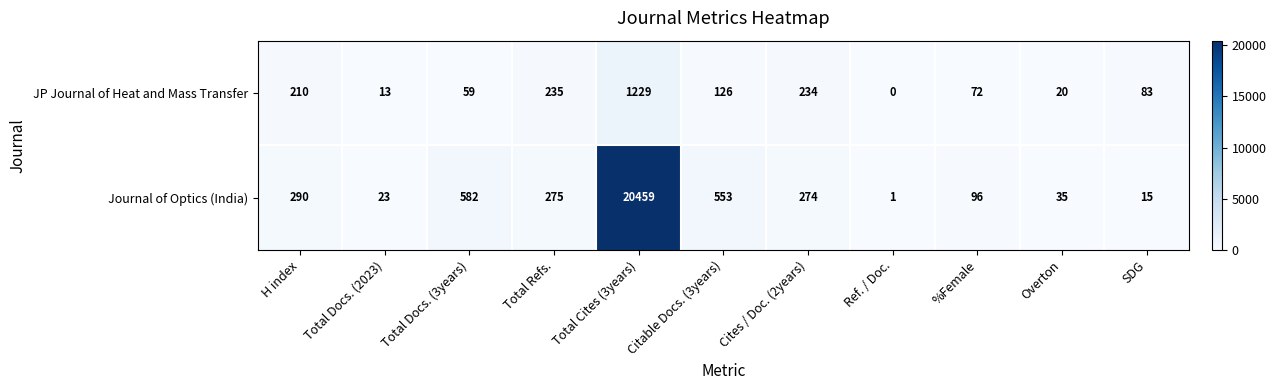

Is the value of Journal of Optics (India) at Total Refs. greater than the value of JP Journal of Heat and Mass Transfer at Cites / Doc. (2years)?

Yes